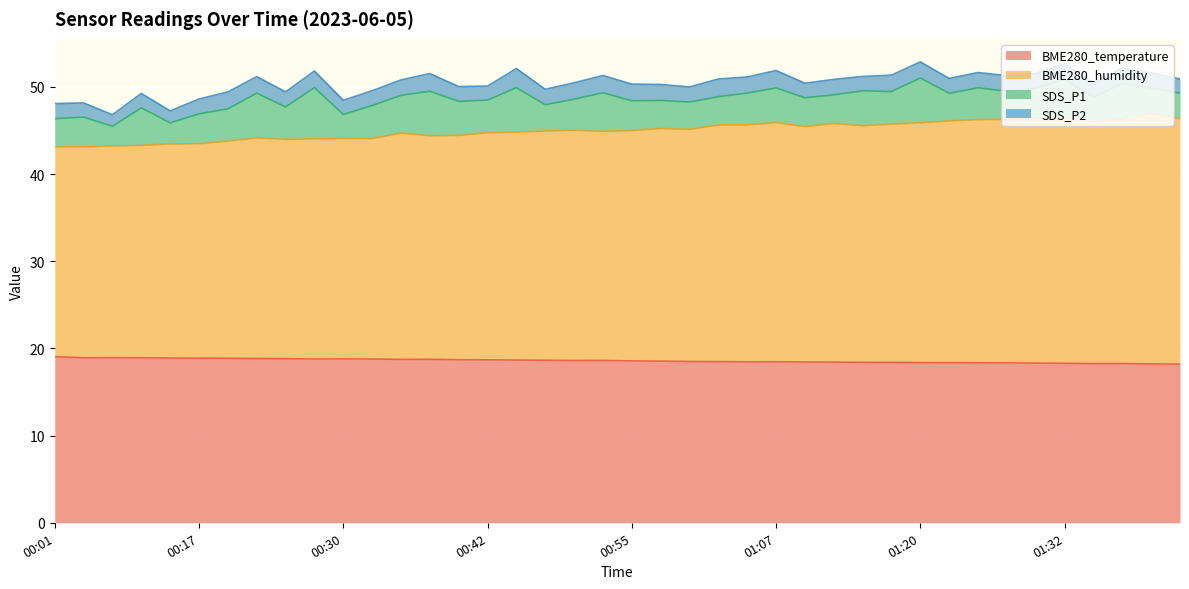

How many interior local peaks does the BME280_temperature series have?

5